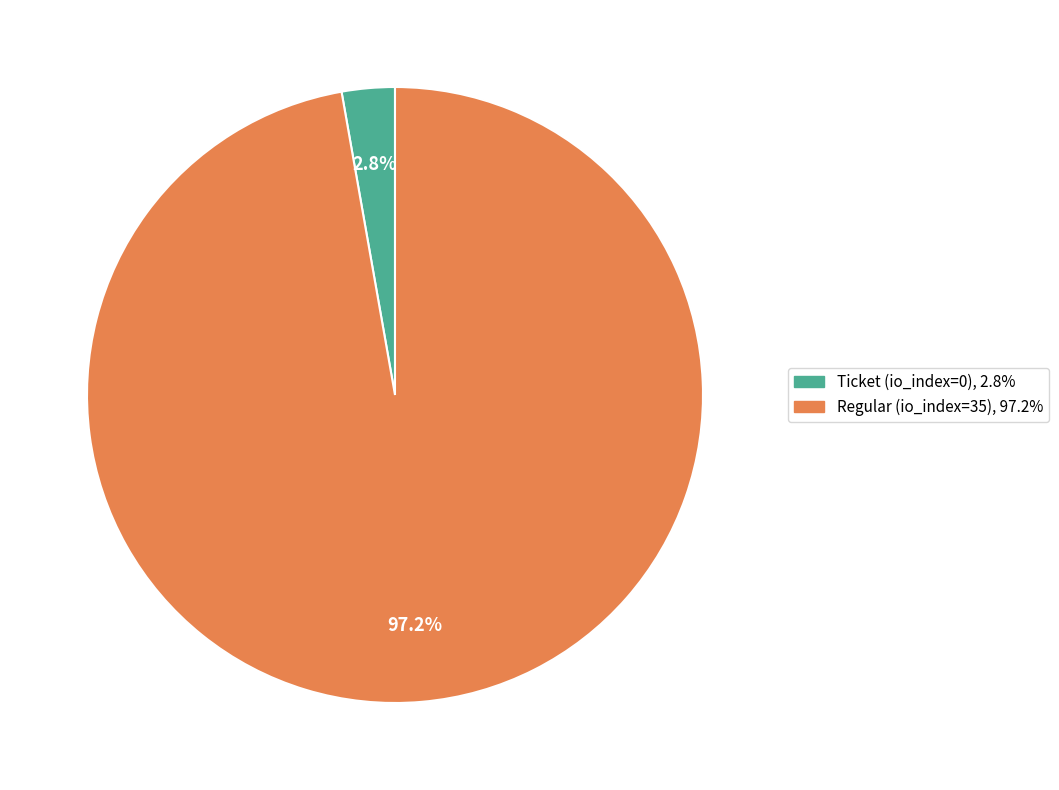

Is there any slice that represents more than half of the pie?

Yes